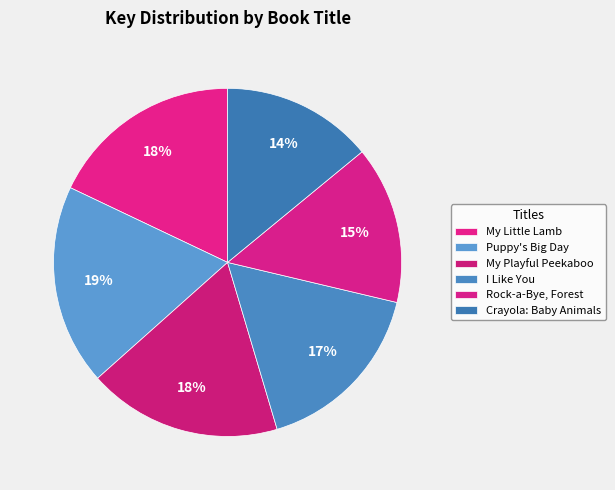

Rank the categories by value from highest to lowest.

Puppy's Big Day, My Playful Peekaboo, My Little Lamb, I Like You, Rock-a-Bye, Forest, Crayola: Baby Animals